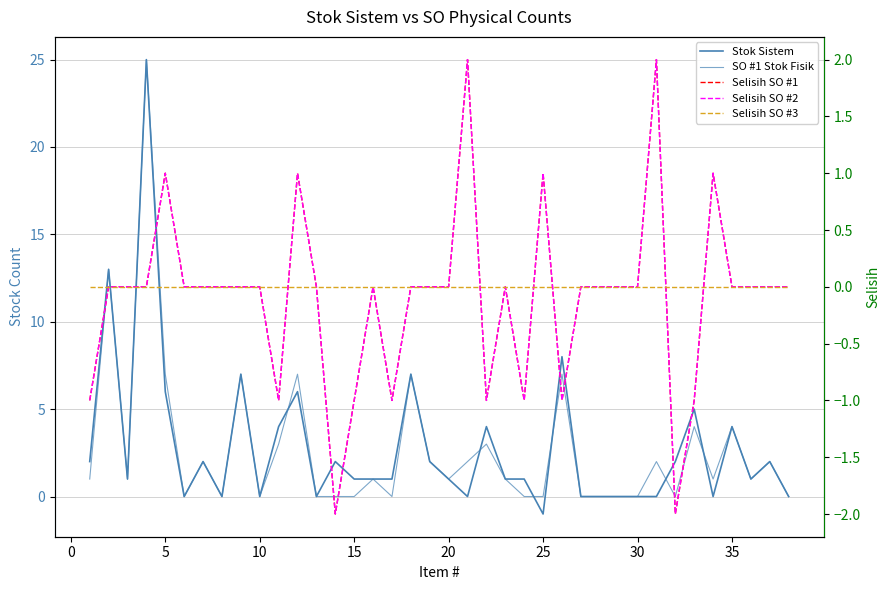

Which series has the largest total across all categories?

Stok Sistem